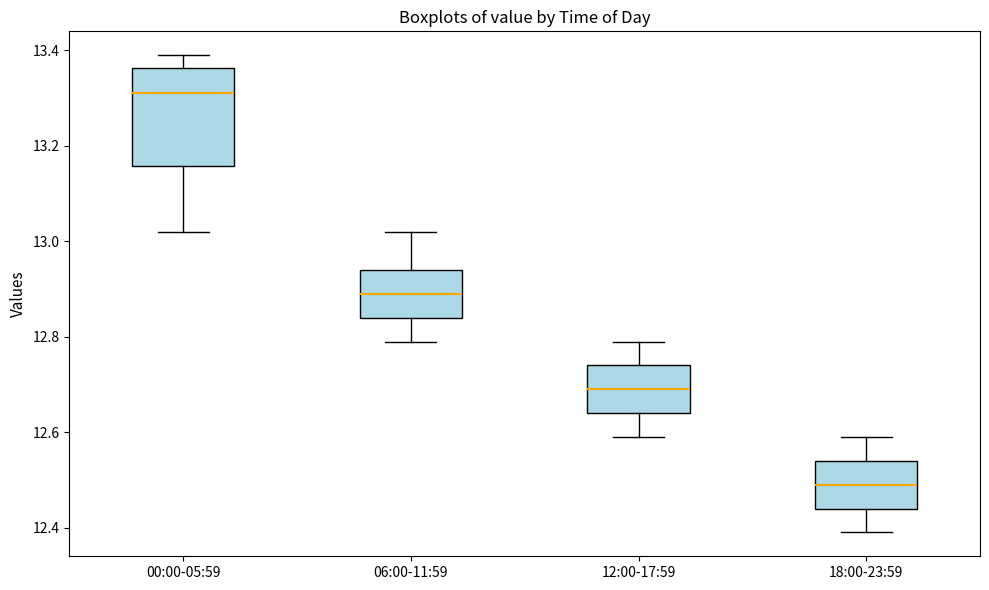

Reading left to right, transcribe this box plot: for each box, give where its median line is, the range the box spans, and where its two whiskers end, as read against the y-axis. The values are not printed on the chart, so give them approximately, as read against the axis.

00:00-05:59: median 13.32, box 13.16 to 13.36, whiskers 13.02 to 13.40
06:00-11:59: median 12.90, box 12.84 to 12.94, whiskers 12.80 to 13.02
12:00-17:59: median 12.70, box 12.64 to 12.74, whiskers 12.60 to 12.80
18:00-23:59: median 12.50, box 12.44 to 12.54, whiskers 12.40 to 12.60